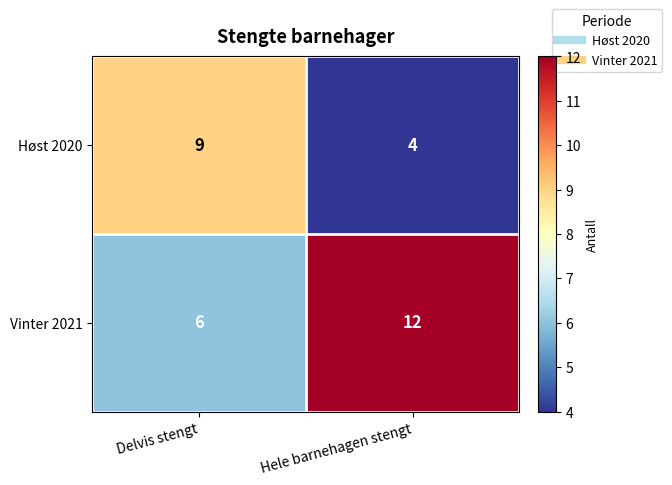

Rank the series by their average value, from highest to lowest.

Vinter 2021, Høst 2020